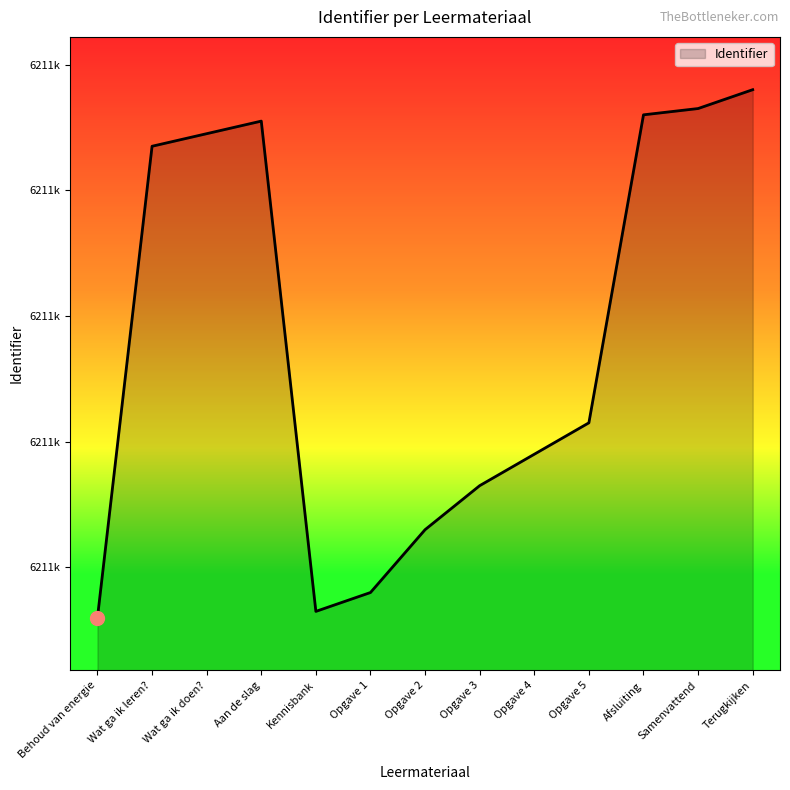

Reading left to right, list all the values displayed in this chart.

6211192	6211267	6211269	6211271	6211193	6211196	6211206	6211213	6211218	6211223	6211272	6211273	6211276